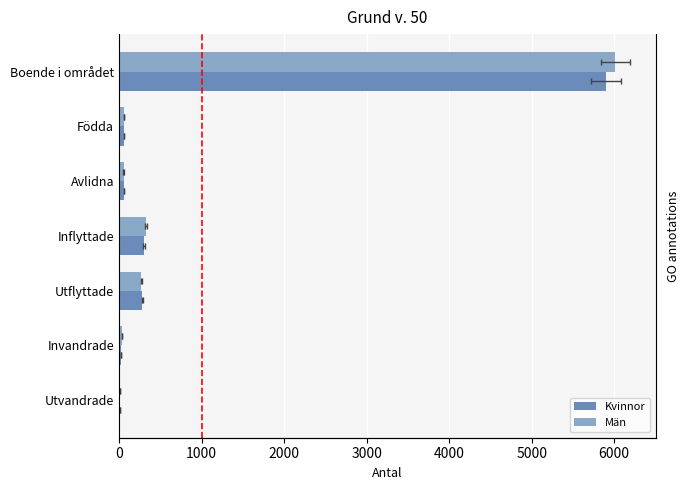

Read the Män value at Födda, to the nearest 10.

60